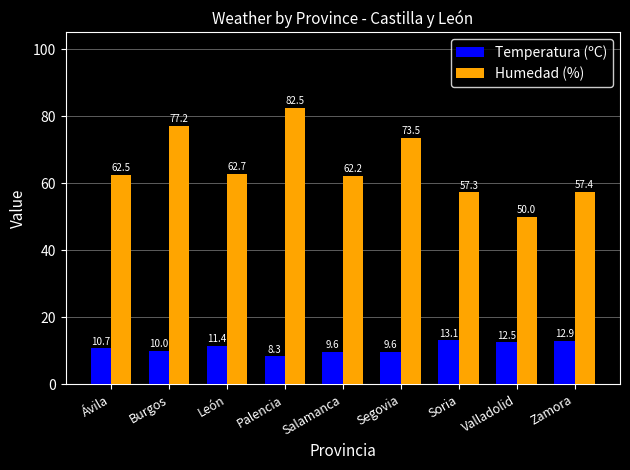

At Zamora, list the series in order from largest to smallest.

Humedad (%), Temperatura (ºC)